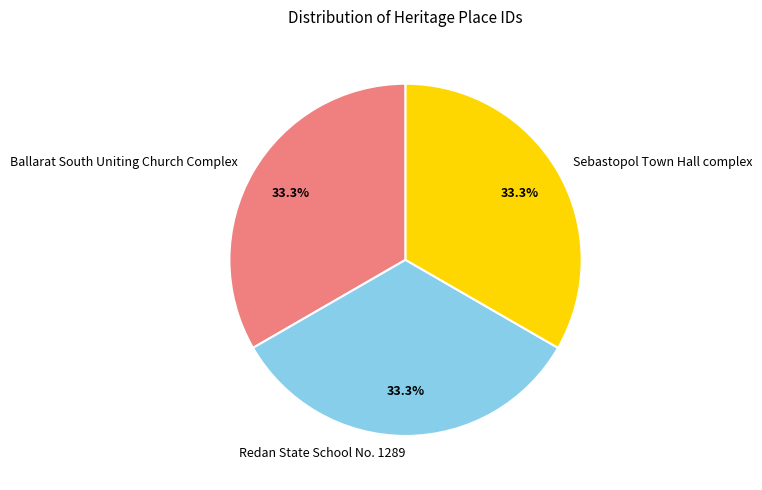

How many slices are in this pie chart?

3